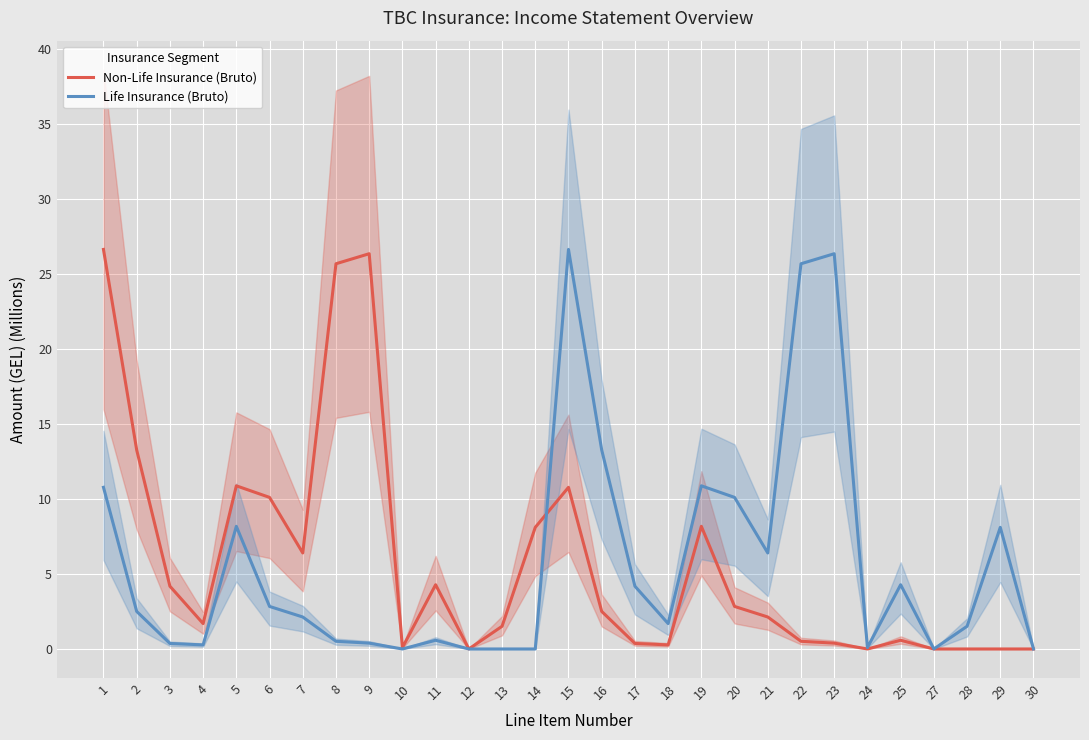

How many values in the Non-Life Insurance (Bruto) series exceed 2?

15